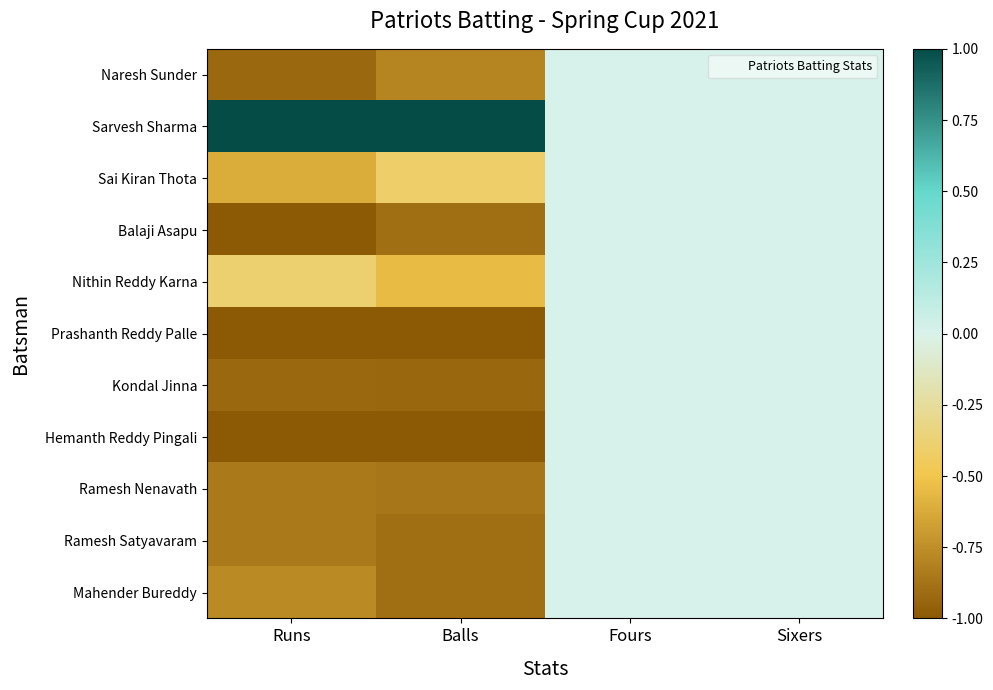

Reading right to left, what are all the values shown in this chart?

Naresh Sunder: Sixers=0.0	Fours=0.0	Balls=-0.8	Runs=-0.9
Sarvesh Sharma: Sixers=0.0	Fours=0.0	Balls=1.0	Runs=1.0
Sai Kiran Thota: Sixers=0.0	Fours=0.0	Balls=-0.4	Runs=-0.6
Balaji Asapu: Sixers=0.0	Fours=0.0	Balls=-0.9	Runs=-1.0
Nithin Reddy Karna: Sixers=0.0	Fours=0.0	Balls=-0.6	Runs=-0.4
Prashanth Reddy Palle: Sixers=0.0	Fours=0.0	Balls=-1.0	Runs=-1.0
Kondal Jinna: Sixers=0.0	Fours=0.0	Balls=-0.9	Runs=-0.9
Hemanth Reddy Pingali: Sixers=0.0	Fours=0.0	Balls=-1.0	Runs=-1.0
Ramesh Nenavath: Sixers=0.0	Fours=0.0	Balls=-0.9	Runs=-0.8
Ramesh Satyavaram: Sixers=0.0	Fours=0.0	Balls=-0.9	Runs=-0.8
Mahender Bureddy: Sixers=0.0	Fours=0.0	Balls=-0.9	Runs=-0.8